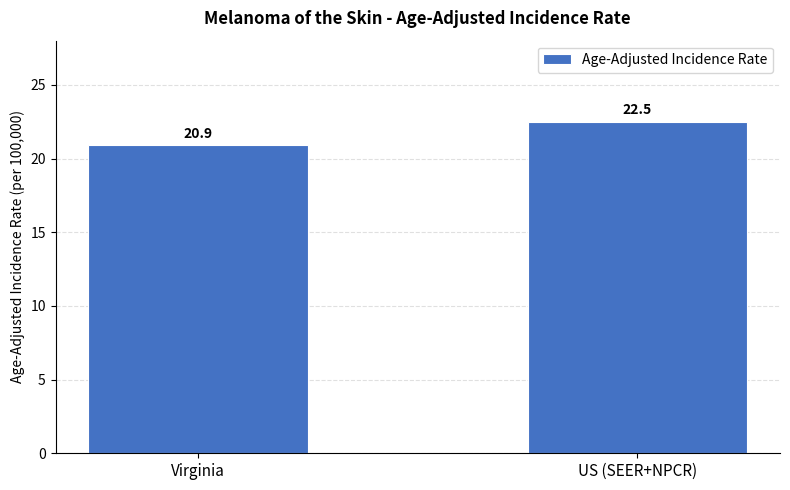

List the labels in order of value, smallest first.

Virginia, US (SEER+NPCR)